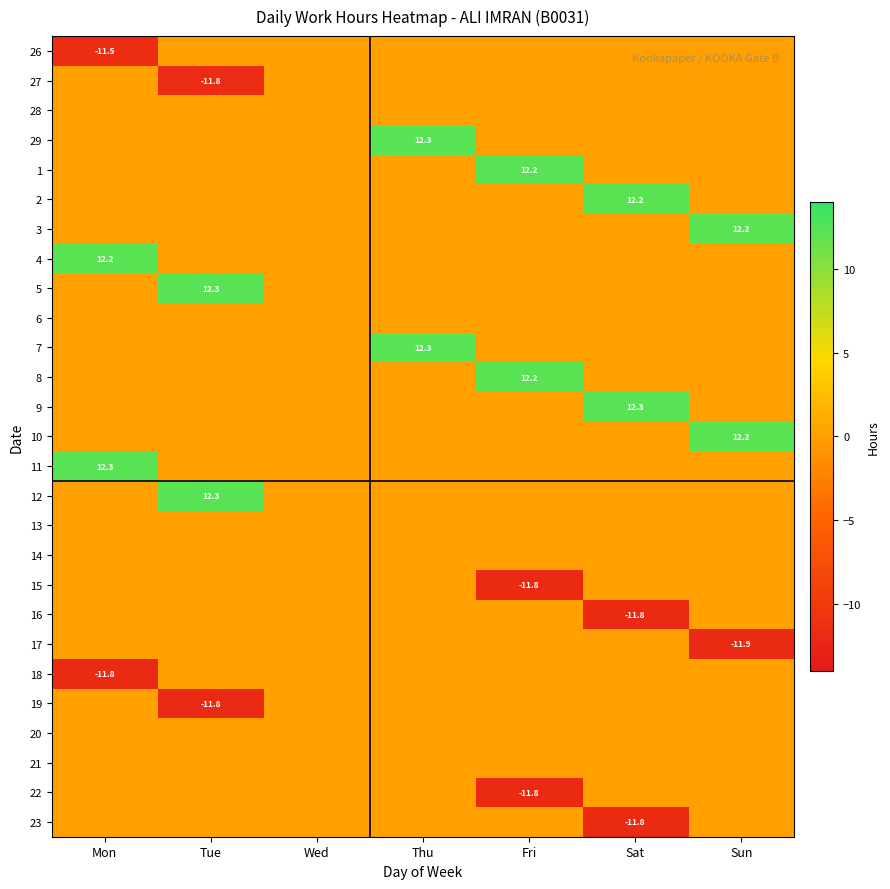

Which label corresponds to the smallest value in the chart?

Sun